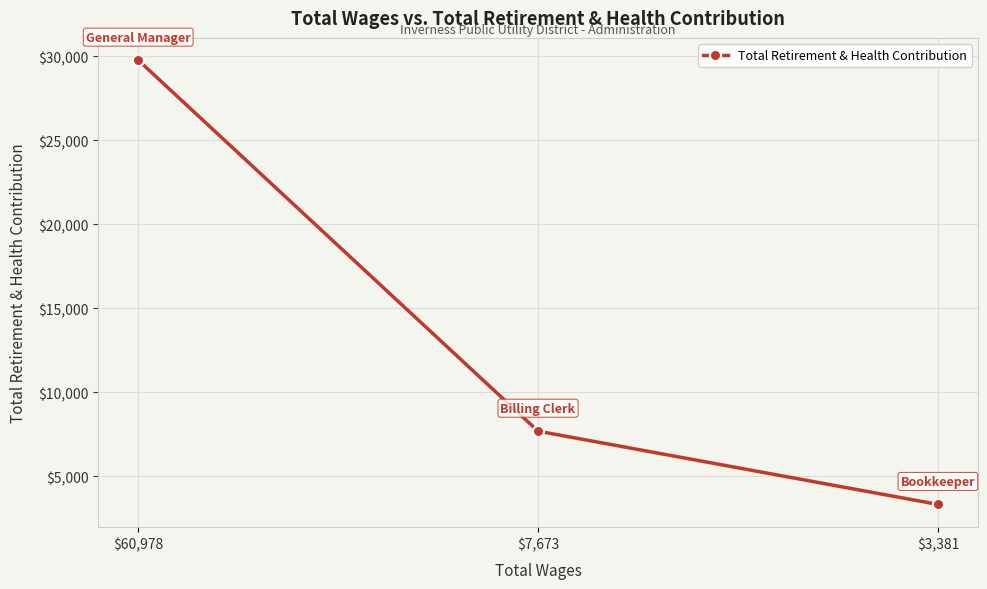

How many values are between 3312 and 29771?

3